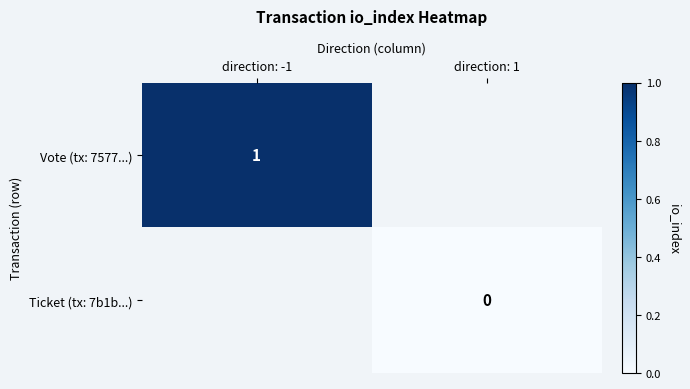

Is the value of Vote (tx: 7577...) at direction: -1 greater than the value of Ticket (tx: 7b1b...) at direction: 1?

Yes